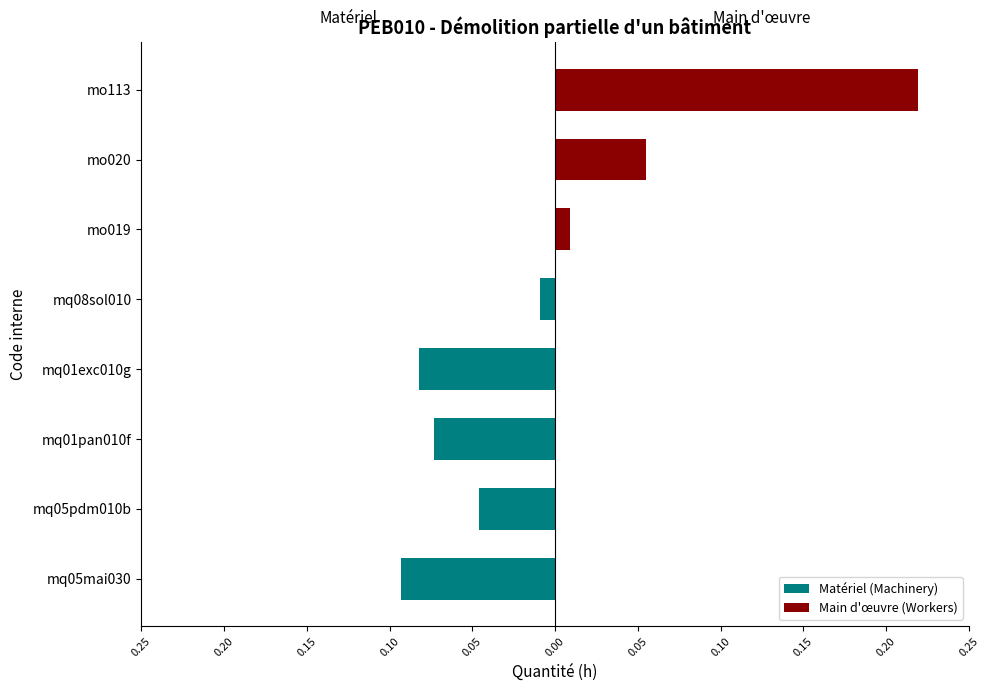

Which has a higher value, mo113 or mq08sol010?

mo113